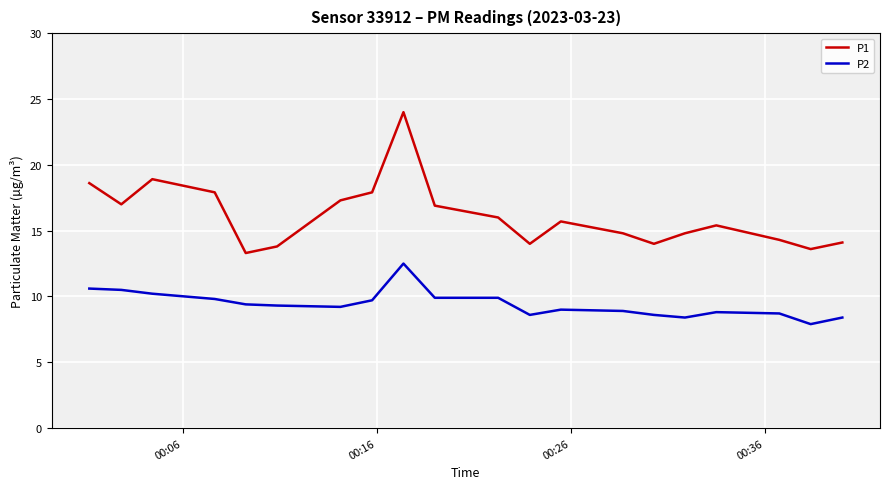

Which series has the widest spread of values?

P1